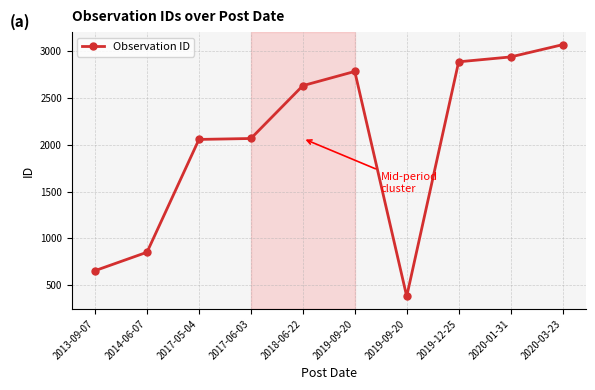

How many values are below 2634?

5